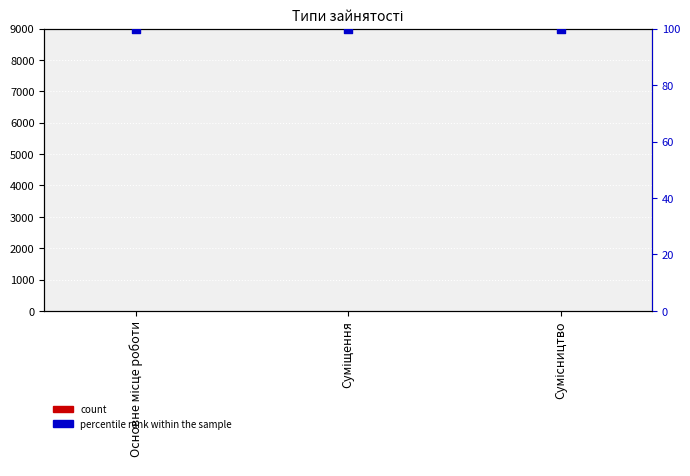

At which category is the sum across all series the highest?

Сумісництво